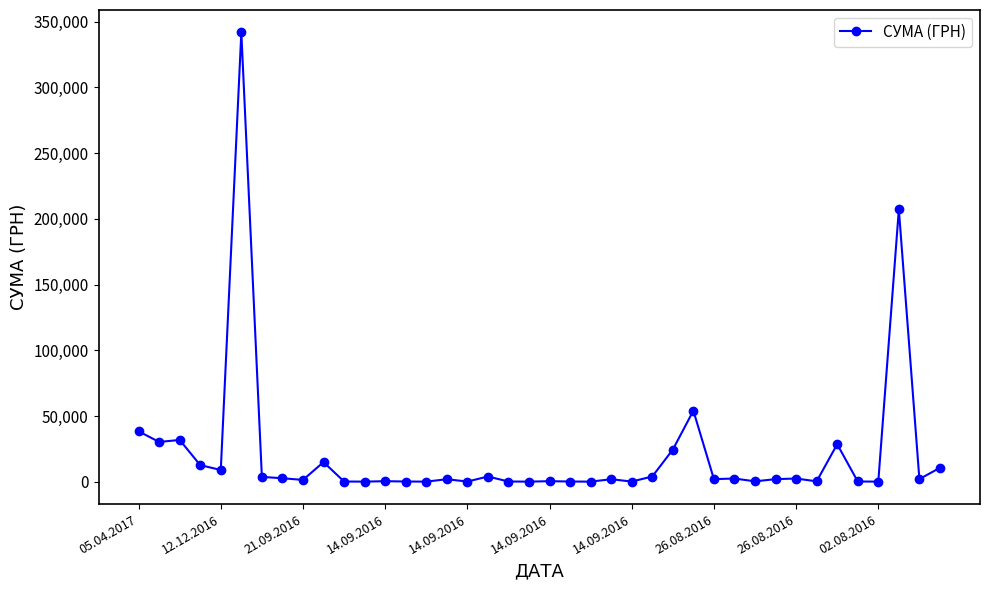

What is the average value?

20879.2